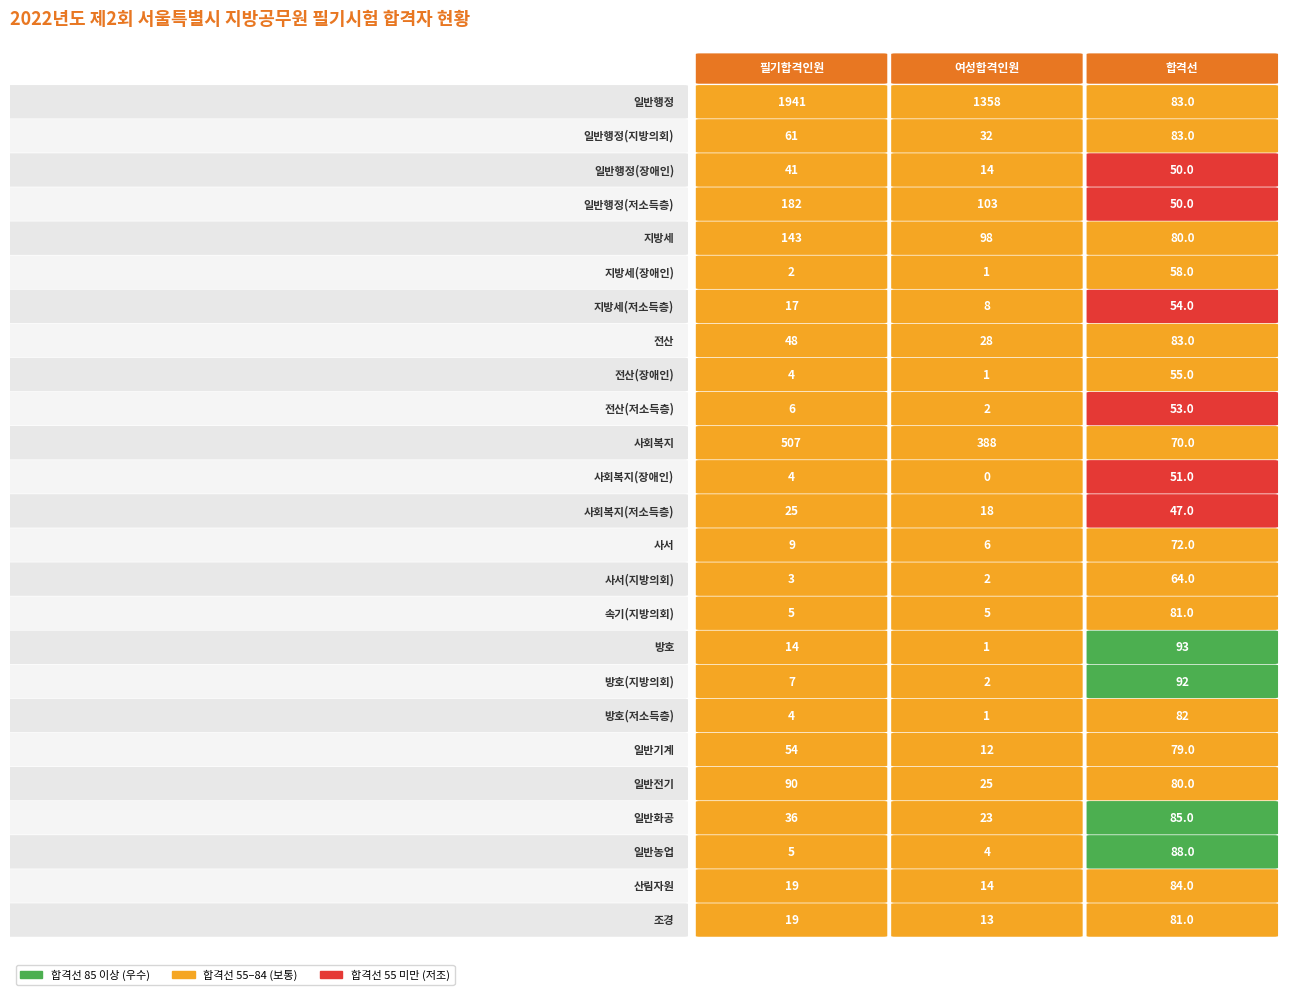

Reading left to right, list all the values displayed in this chart.

일반행정: 0=1941.0	1=1358.0	2=83.0
일반행정(지방의회): 0=61.0	1=32.0	2=83.0
일반행정(장애인): 0=41.0	1=14.0	2=50.0
일반행정(저소득층): 0=182.0	1=103.0	2=50.0
지방세: 0=143.0	1=98.0	2=80.0
지방세(장애인): 0=2.0	1=1.0	2=58.0
지방세(저소득층): 0=17.0	1=8.0	2=54.0
전산: 0=48.0	1=28.0	2=83.0
전산(장애인): 0=4.0	1=1.0	2=55.0
전산(저소득층): 0=6.0	1=2.0	2=53.0
사회복지: 0=507.0	1=388.0	2=70.0
사회복지(장애인): 0=4.0	1=0.0	2=51.0
사회복지(저소득층): 0=25.0	1=18.0	2=47.0
사서: 0=9.0	1=6.0	2=72.0
사서(지방의회): 0=3.0	1=2.0	2=64.0
속기(지방의회): 0=5.0	1=5.0	2=81.0
방호: 0=14.0	1=1.0	2=93.3
방호(지방의회): 0=7.0	1=2.0	2=91.7
방호(저소득층): 0=4.0	1=1.0	2=81.7
일반기계: 0=54.0	1=12.0	2=79.0
일반전기: 0=90.0	1=25.0	2=80.0
일반화공: 0=36.0	1=23.0	2=85.0
일반농업: 0=5.0	1=4.0	2=88.0
산림자원: 0=19.0	1=14.0	2=84.0
조경: 0=19.0	1=13.0	2=81.0